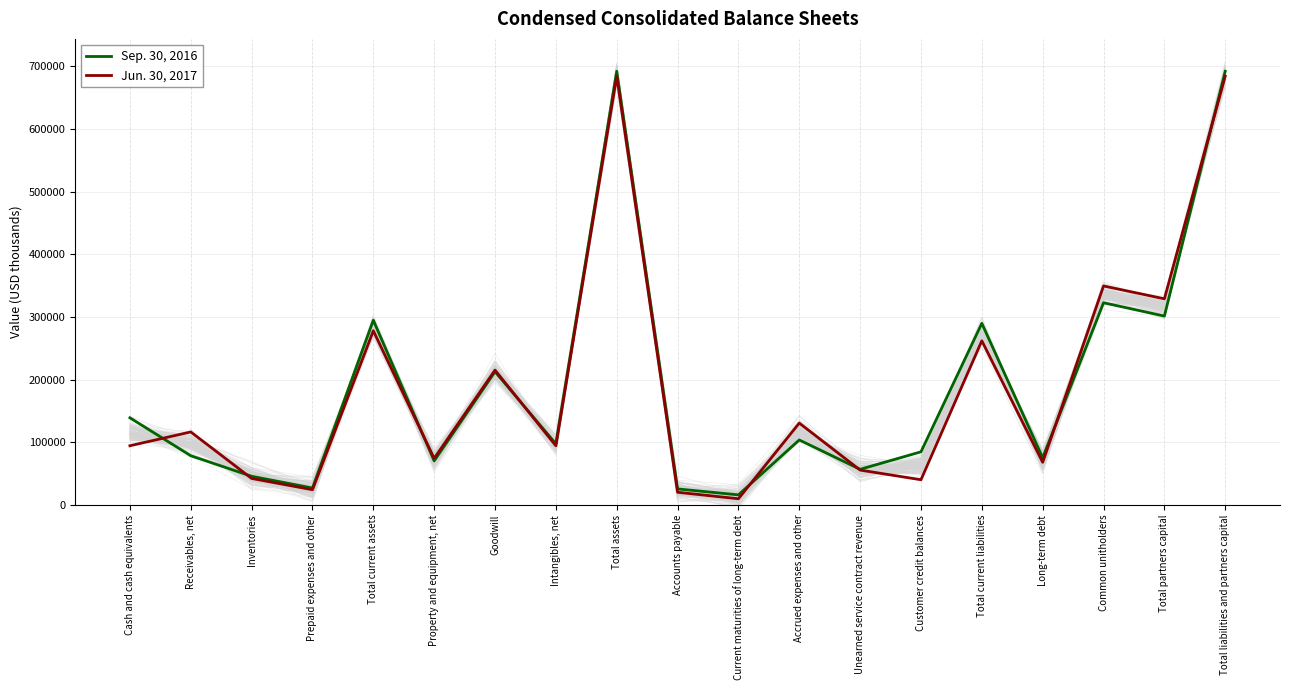

What is the difference between the maximum and second lowest values in the Sep. 30, 2016 series?

666421